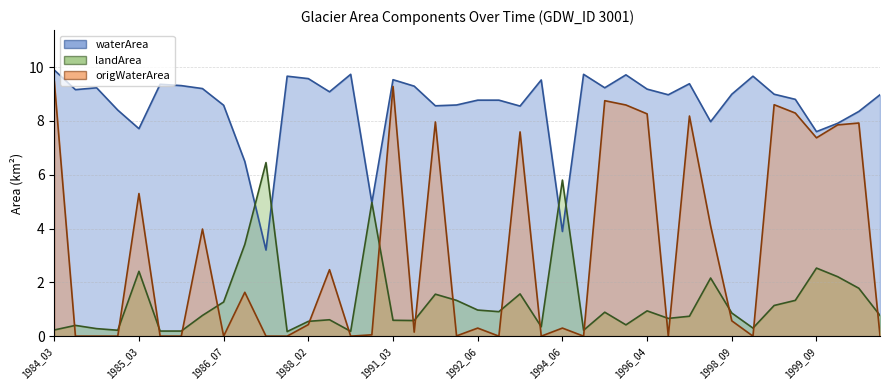

How many lines are shown in the chart?

3